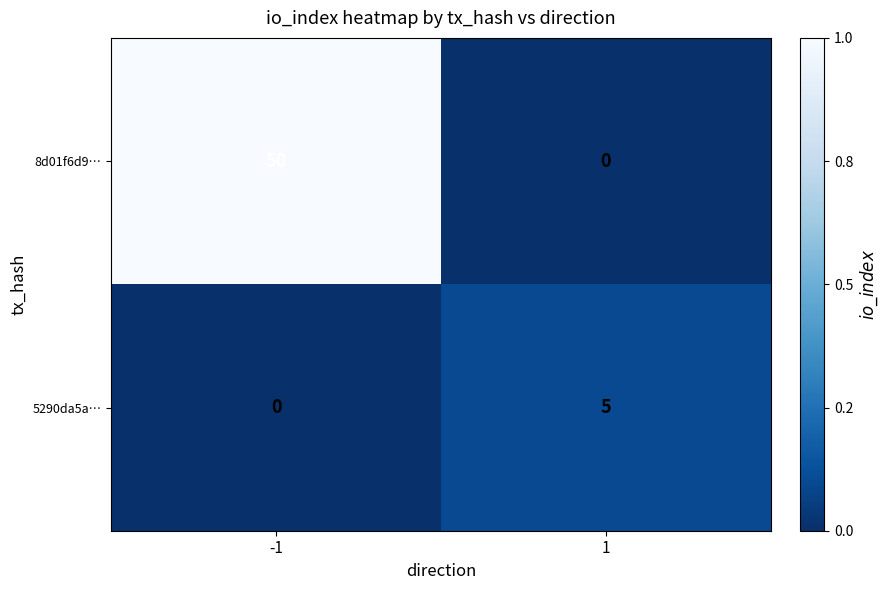

Count the number of categories in the chart.

2